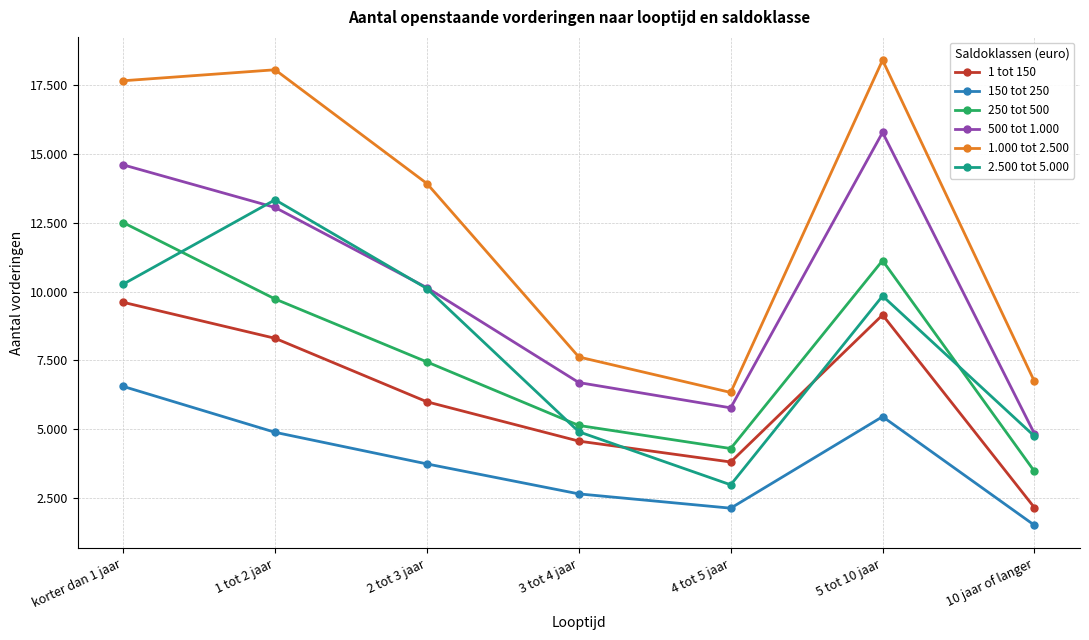

What is the difference between the 150 tot 250 values at 2 tot 3 jaar and 10 jaar of langer?

2230